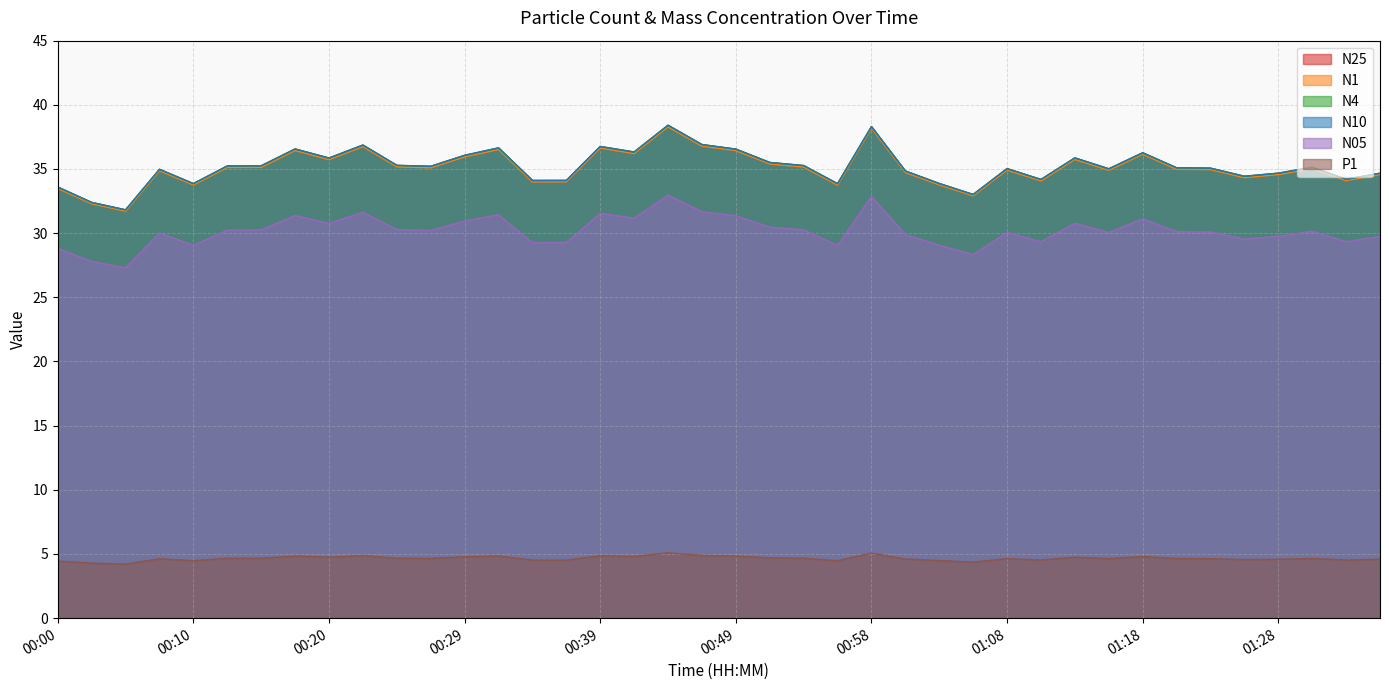

How many categories are shown in the chart?

40